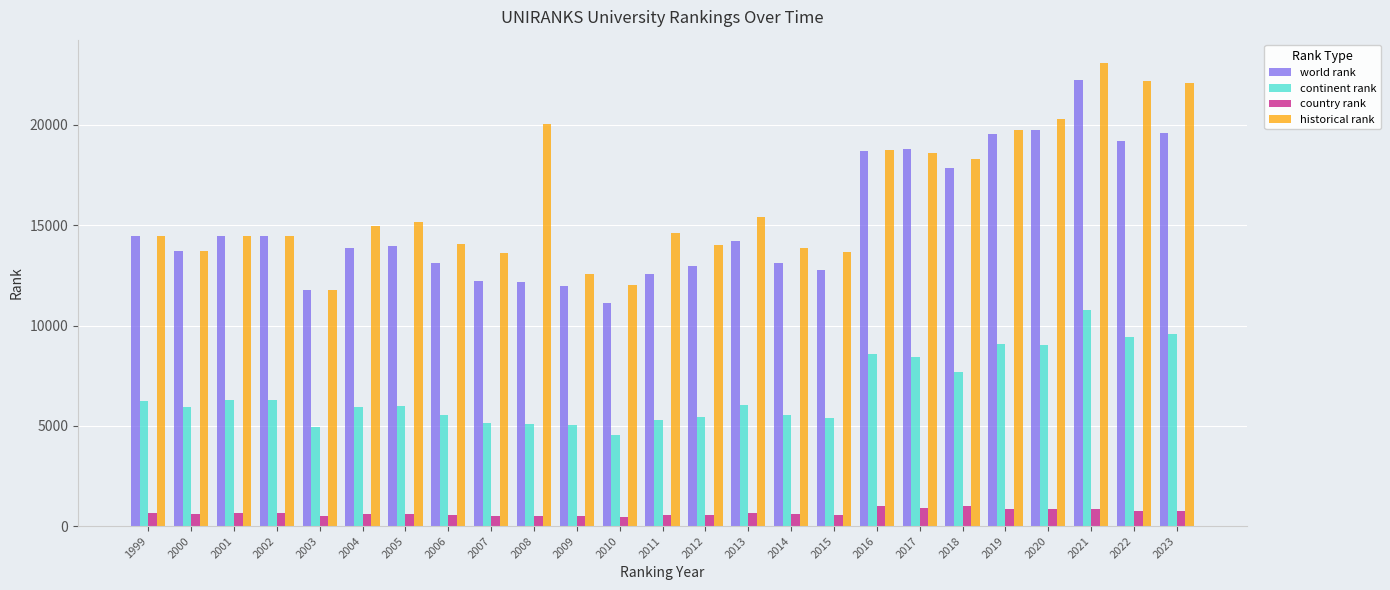

What is the difference between the world rank values at 2018 and 2020?

1900